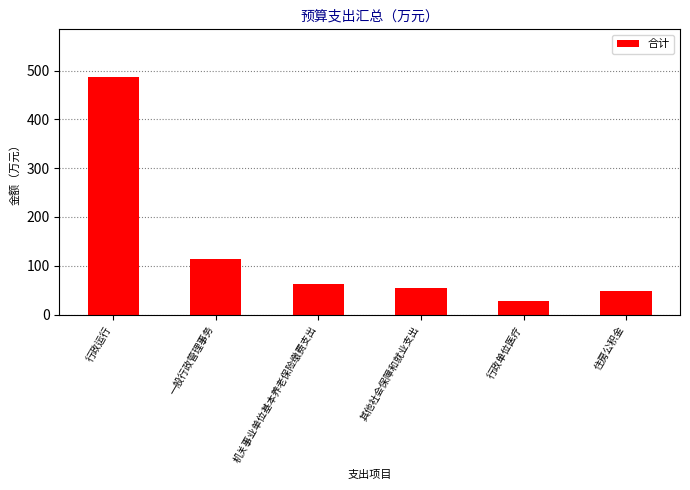

Rank the categories by value from lowest to highest.

行政单位医疗, 住房公积金, 其他社会保障和就业支出, 机关事业单位基本养老保险缴费支出, 一般行政管理事务, 行政运行